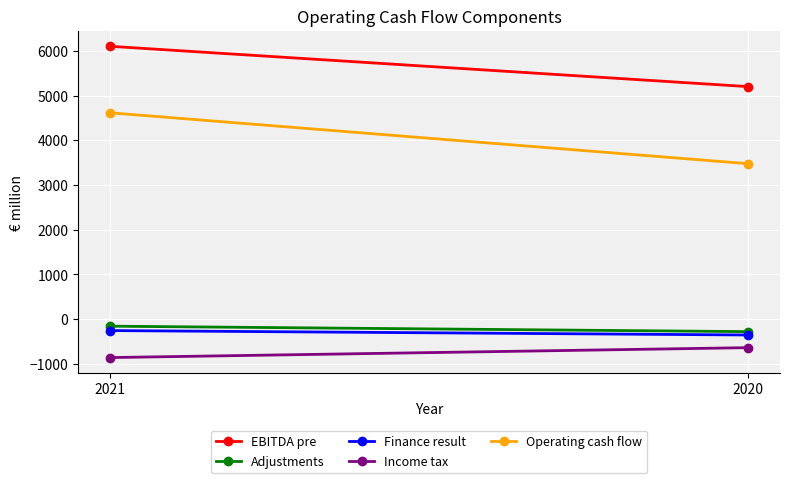

What is the maximum value shown in the chart?

6103